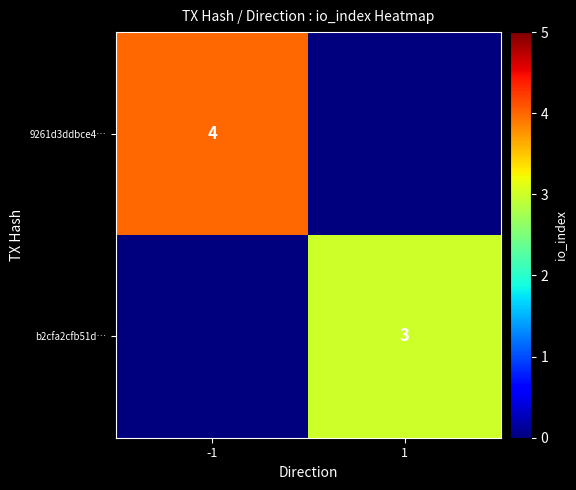

What is the total value across all series at 1?

3